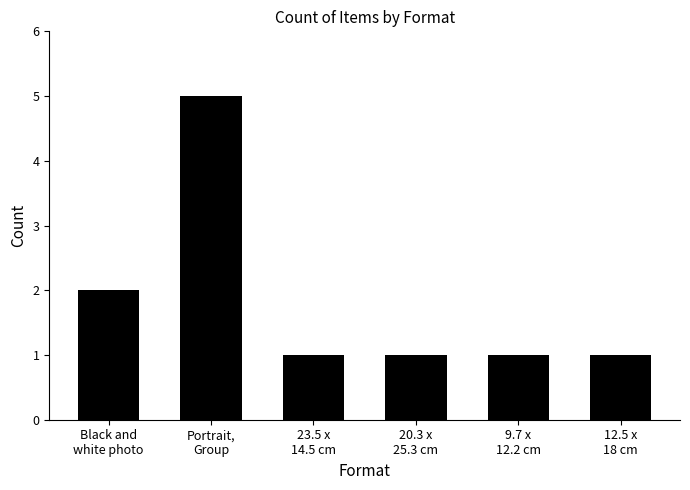

Reading left to right, extract all data points from this chart.

Black and
white photo=2	Portrait,
Group=5	23.5 x
14.5 cm=1	20.3 x
25.3 cm=1	9.7 x
12.2 cm=1	12.5 x
18 cm=1